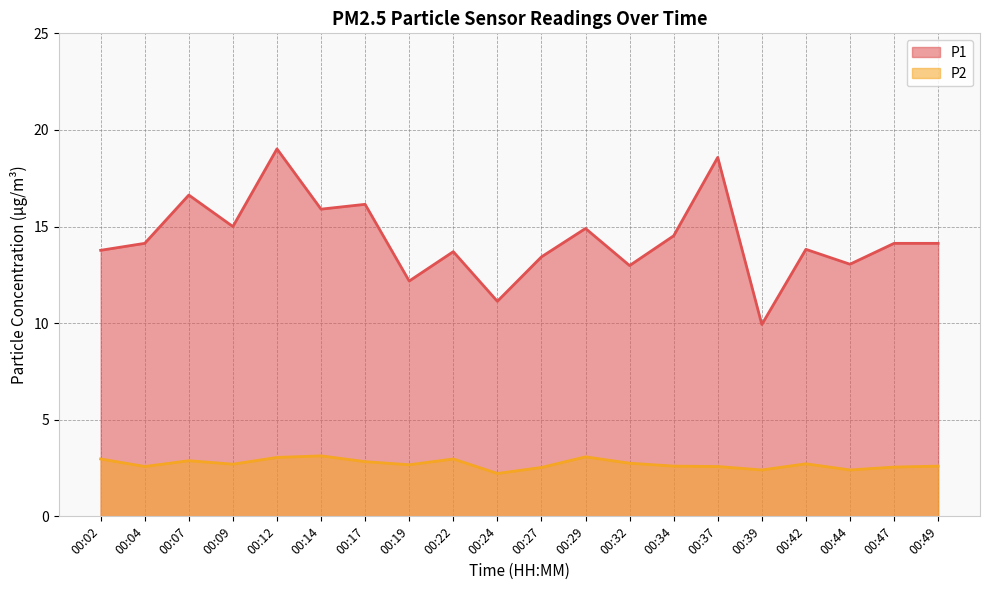

True or false: P2 and P1 intersect in this chart.

False